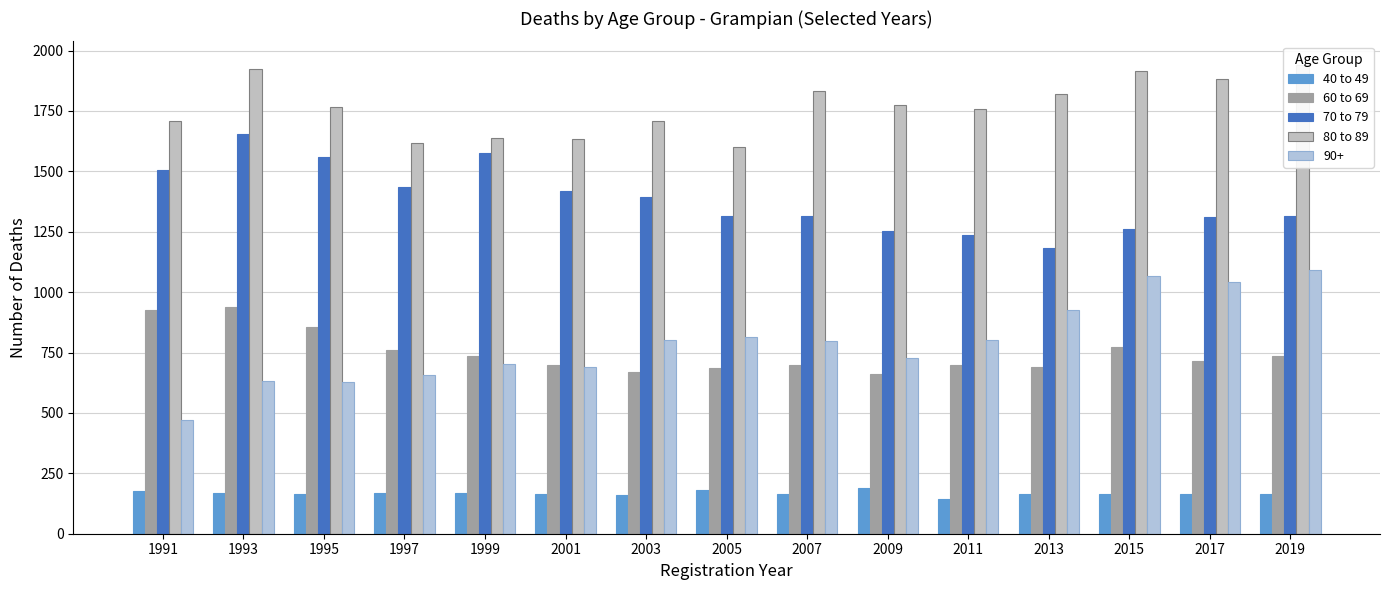

Is it true that 60 to 69 equals 687 at 2005?

True